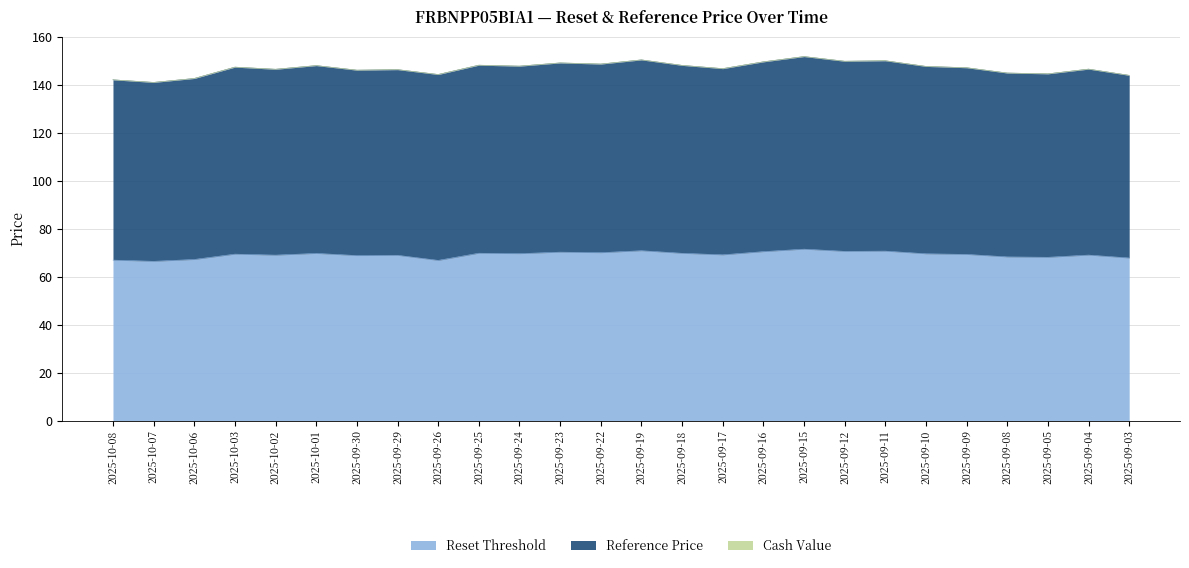

Rank the categories by Reference Price value from highest to lowest.

2025-09-15, 2025-09-19, 2025-09-11, 2025-09-12, 2025-09-16, 2025-09-23, 2025-09-22, 2025-09-25, 2025-09-18, 2025-10-01, 2025-09-24, 2025-09-10, 2025-10-03, 2025-09-09, 2025-09-17, 2025-09-04, 2025-10-02, 2025-09-29, 2025-09-30, 2025-09-08, 2025-09-05, 2025-09-26, 2025-09-03, 2025-10-06, 2025-10-08, 2025-10-07